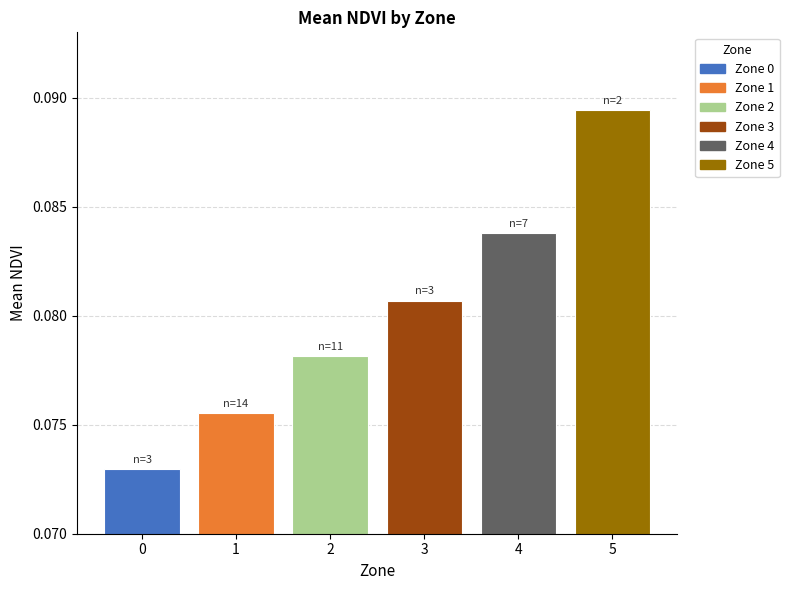

Which has a higher value, 0 or 5?

5